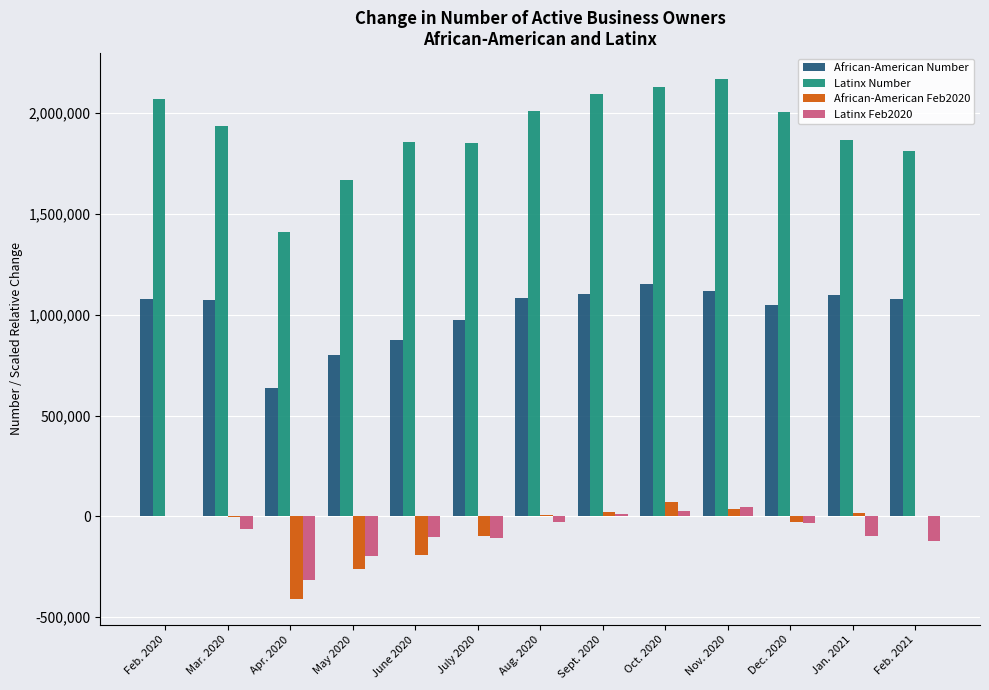

What is the highest value of the African-American Feb2020 series?

68768.7